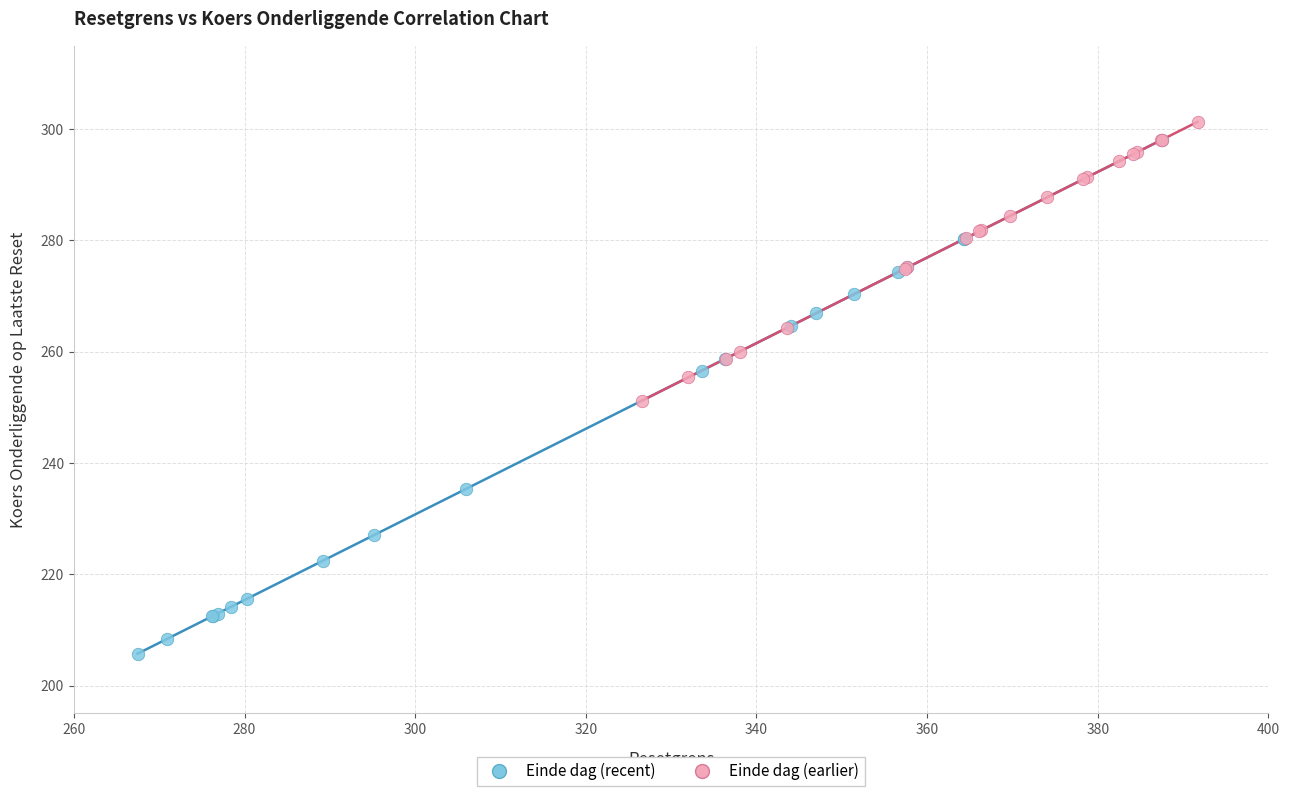

Which series reaches the minimum Y coordinate?

Einde dag (recent)